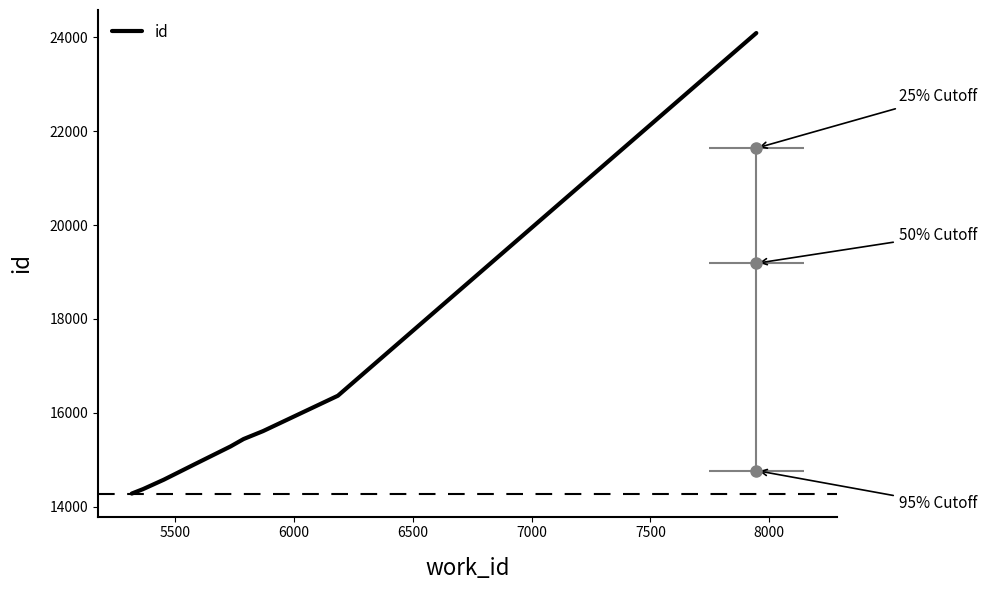

What is the lowest value of the id series?

14276